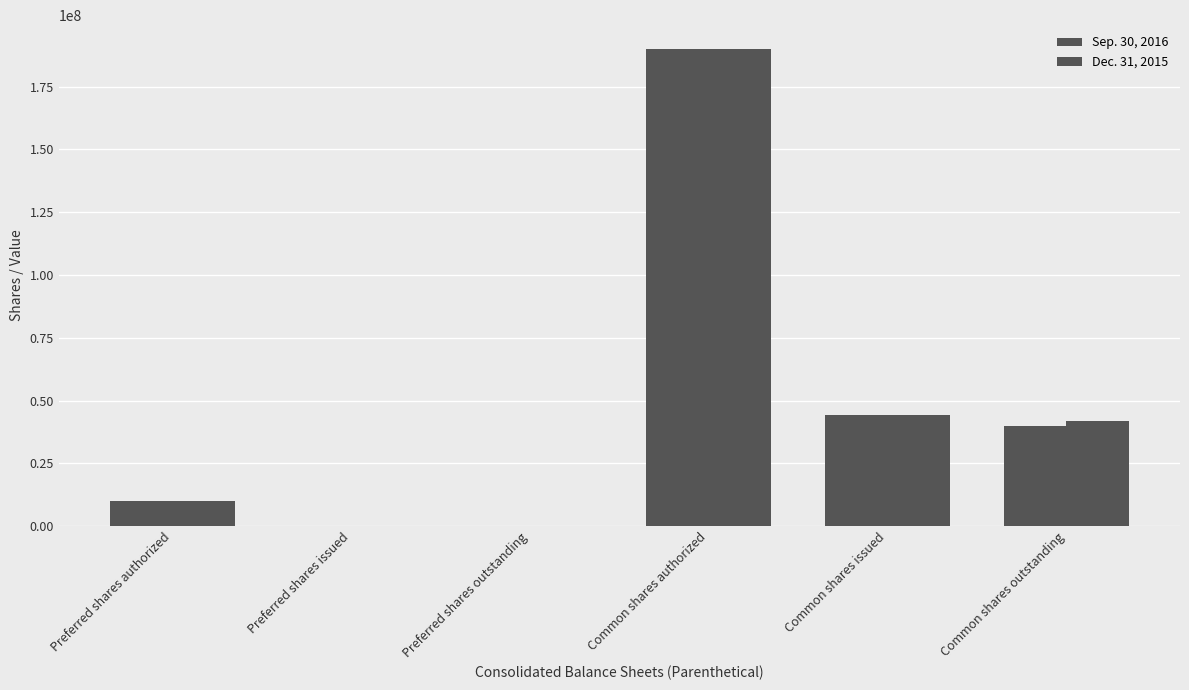

How many series are shown in this chart?

2